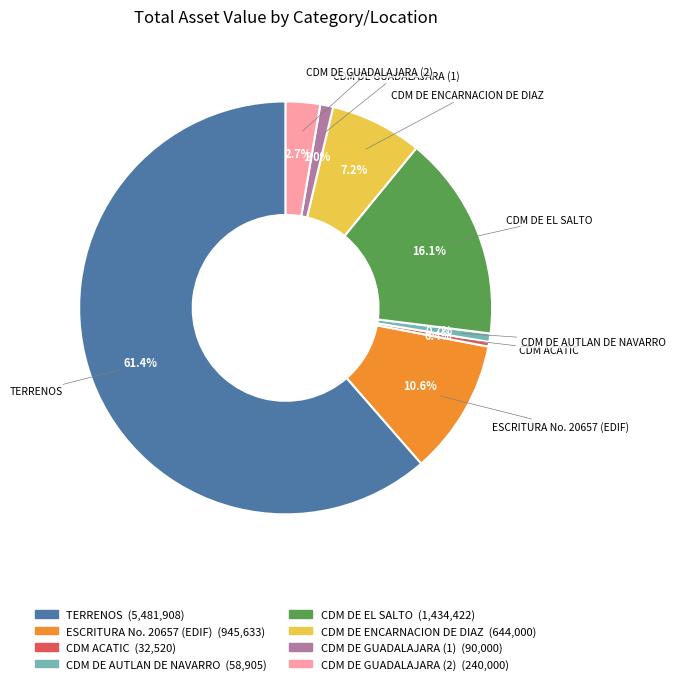

To the nearest percent, what percentage of the pie is CDM DE ENCARNACION DE DIAZ?

7%